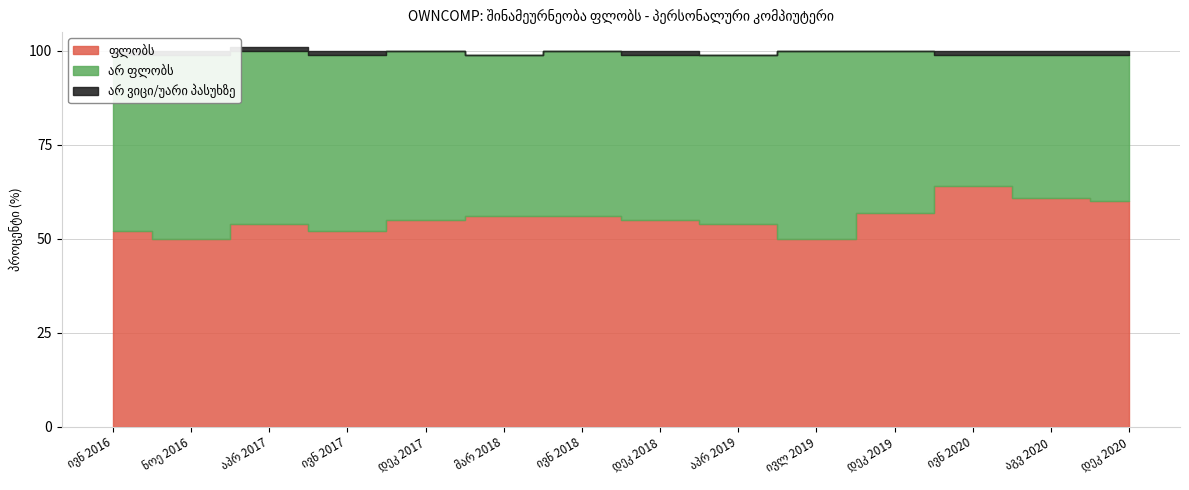

Which has a higher value, აპრ 2017 or დეკ 2017?

დეკ 2017